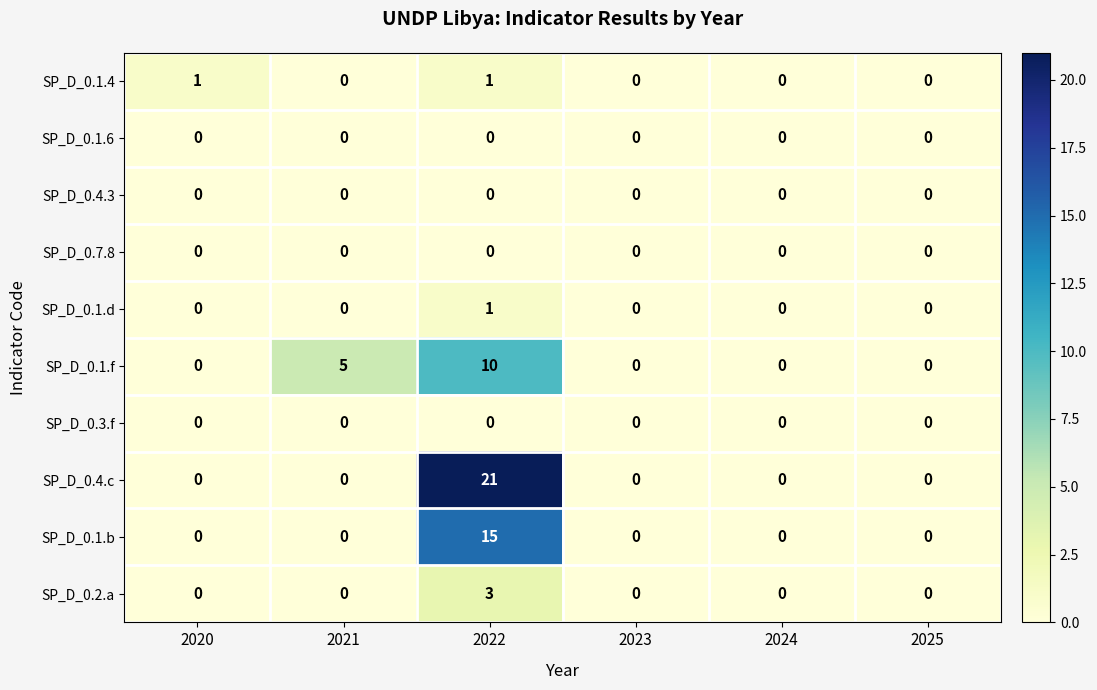

Is the value of SP_D_0.7.8 at 2024 greater than the value of SP_D_0.1.b at 2022?

No